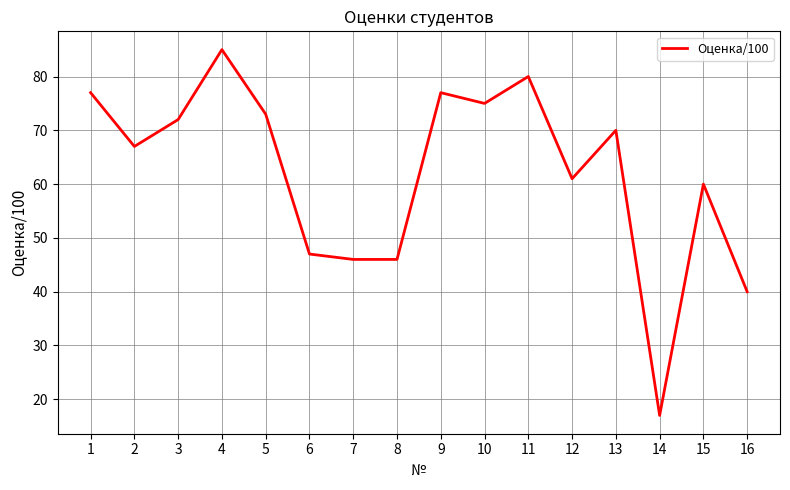

What is the difference between the maximum and minimum values?

68